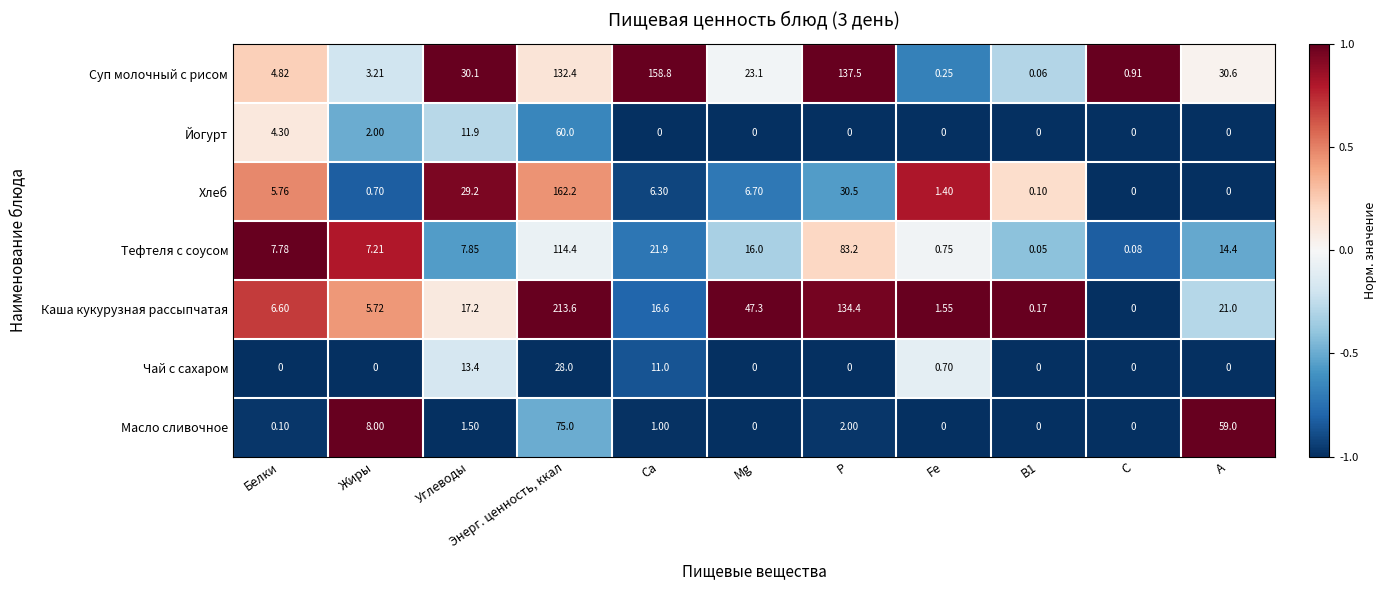

How many data points does each series have?

11